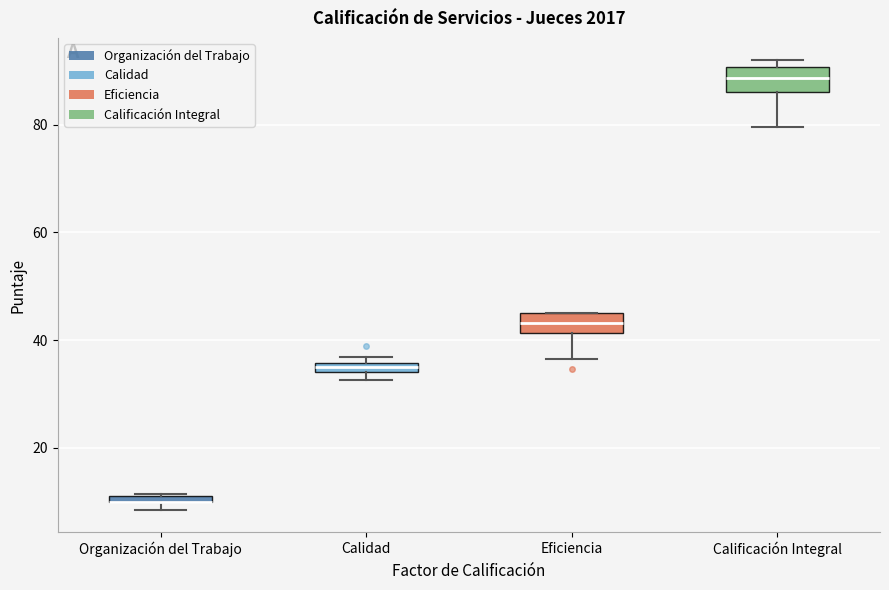

Where is the lower edge of the box for Organización del Trabajo on the y-axis? The values are not printed on the chart, so give them approximately, as read against the axis.

10